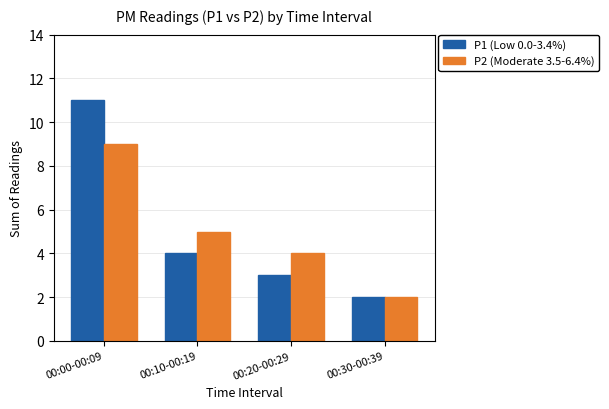

What is the difference between the P2 (Moderate 3.5-6.4%) values at 00:20-00:29 and 00:10-00:19?

1